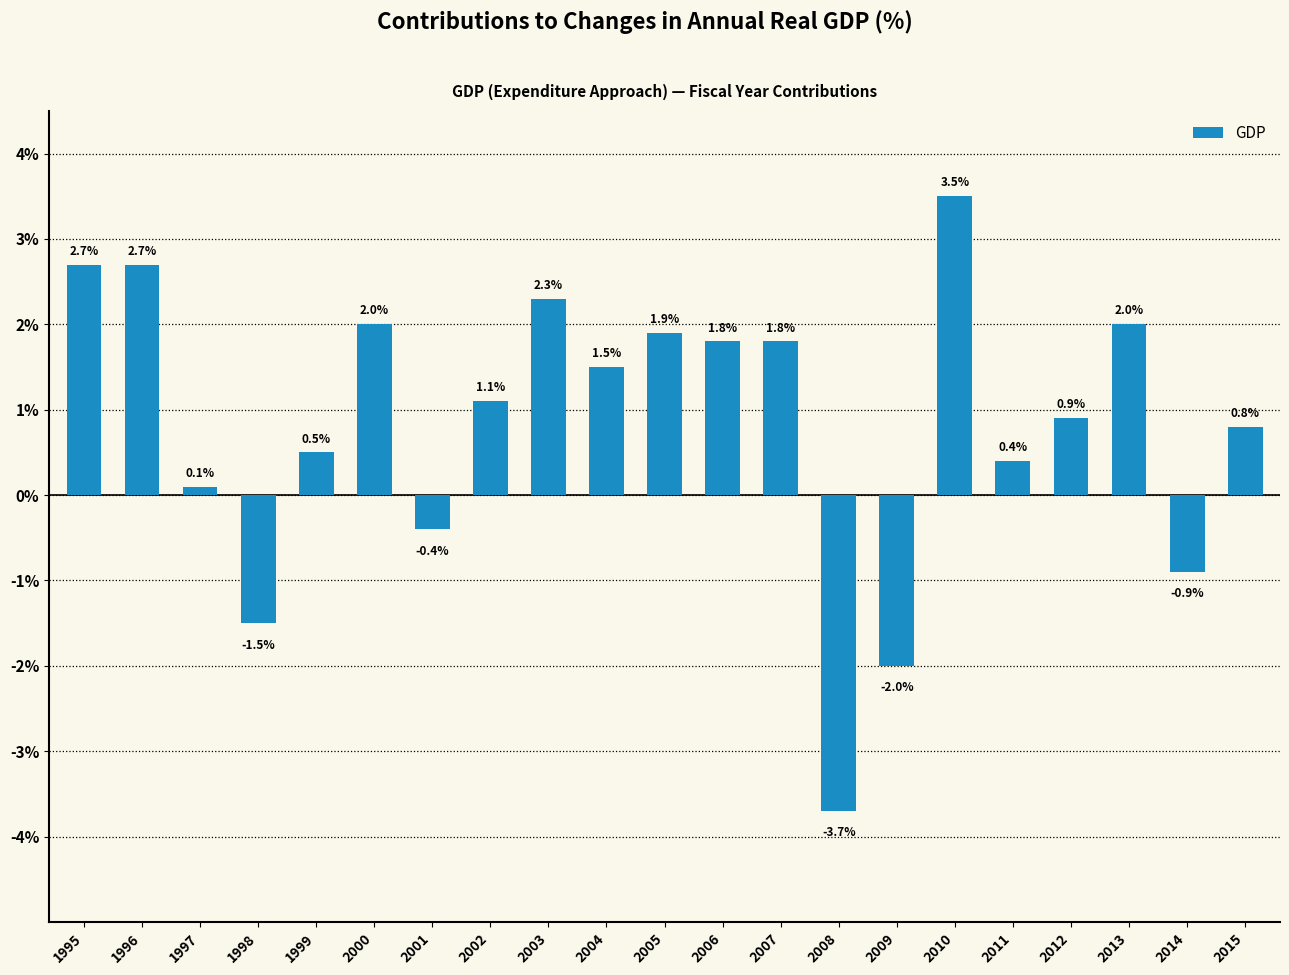

Which has a higher value, 2013 or 2006?

2013